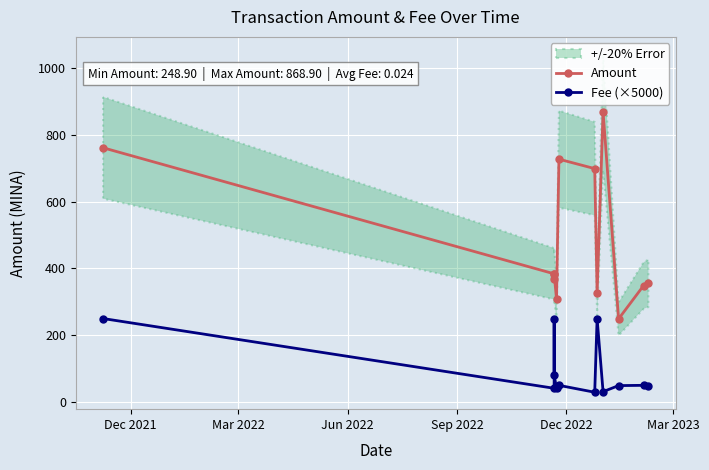

What is the greatest value displayed?

868.9